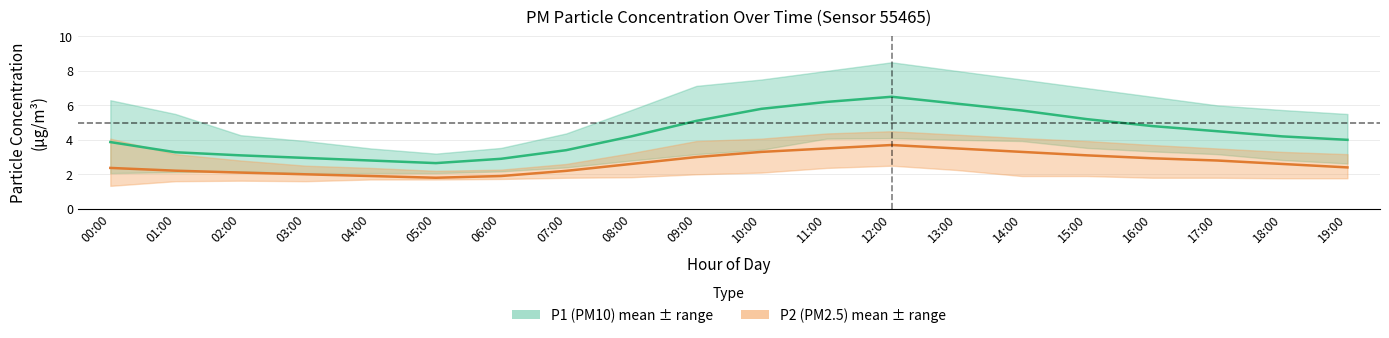

True or false: P2 (PM2.5) mean and P1 (PM10) mean intersect in this chart.

False